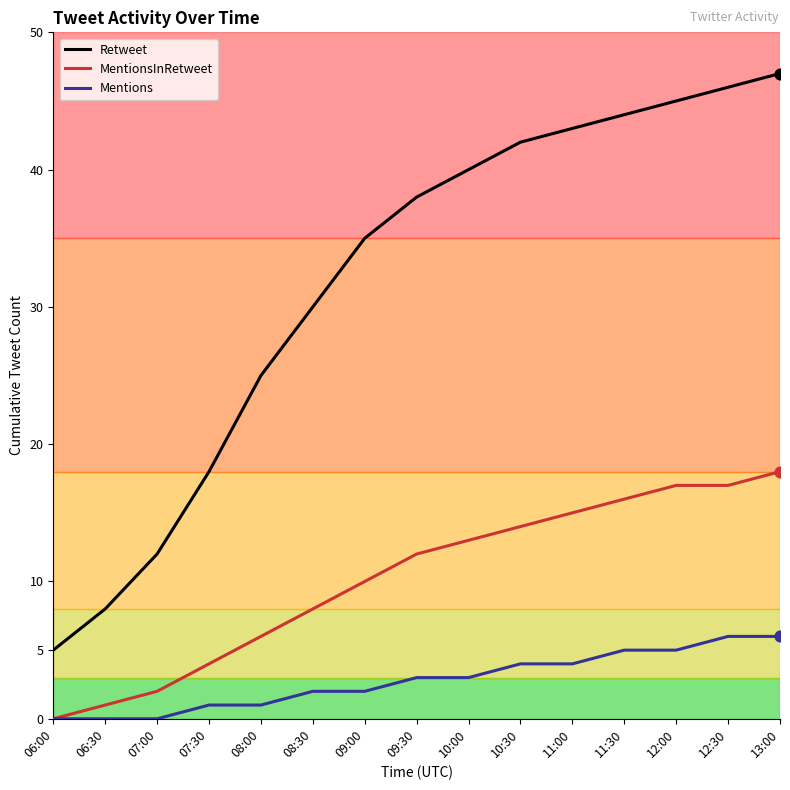

What is the total value across all series at 12:30?

69